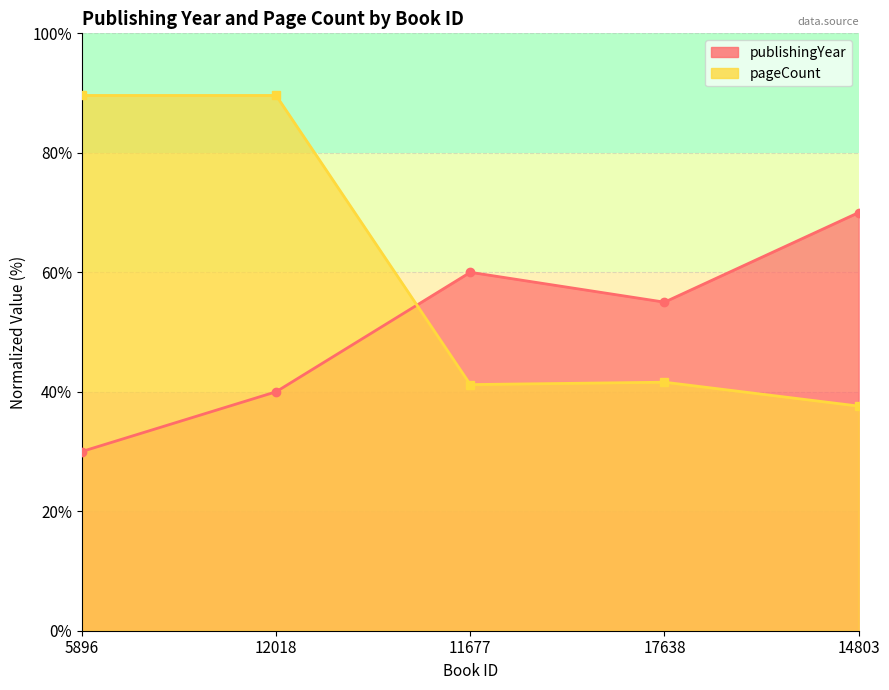

True or false: publishingYear has a value of 40.0 at 12018.

True